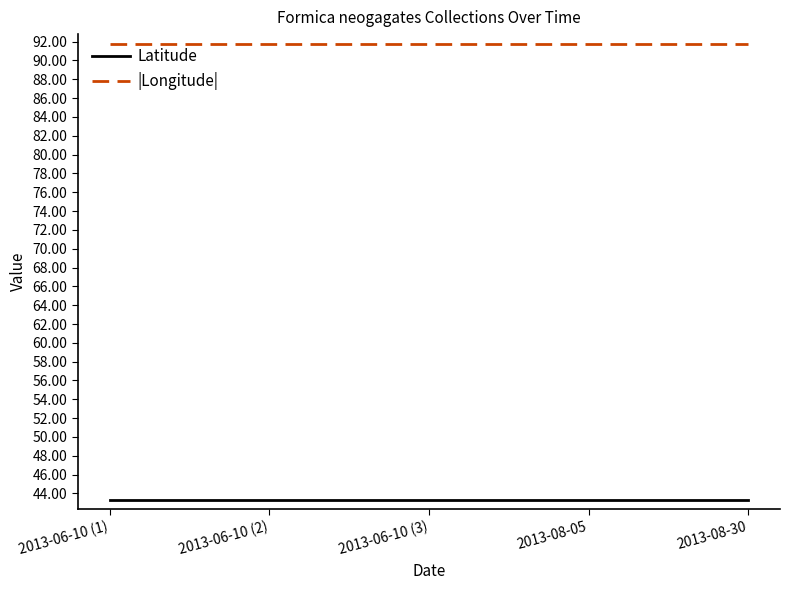

At how many categories does at least one series exceed 54?

5